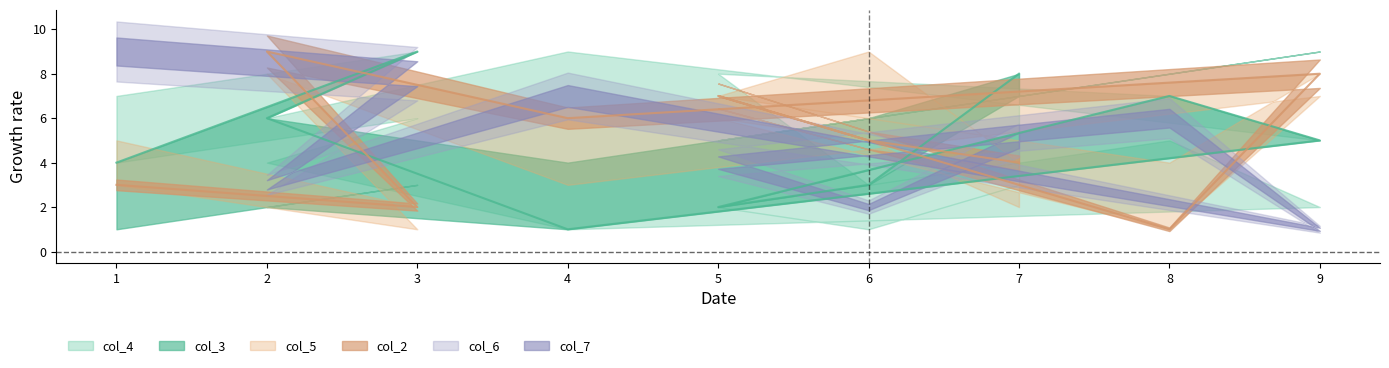

Reading left to right, what are all the values shown in this chart?

col_4: 7	6	4	9	2	5	8	1	3
col_3: 4	9	6	1	5	7	2	3	8
col_5: 3	2	9	6	8	1	7	5	4
col_2: 1	3	2	4	9	8	5	6	7
col_6: 5	1	8	3	7	4	6	9	2
col_7: 9	8	3	7	1	6	4	2	5